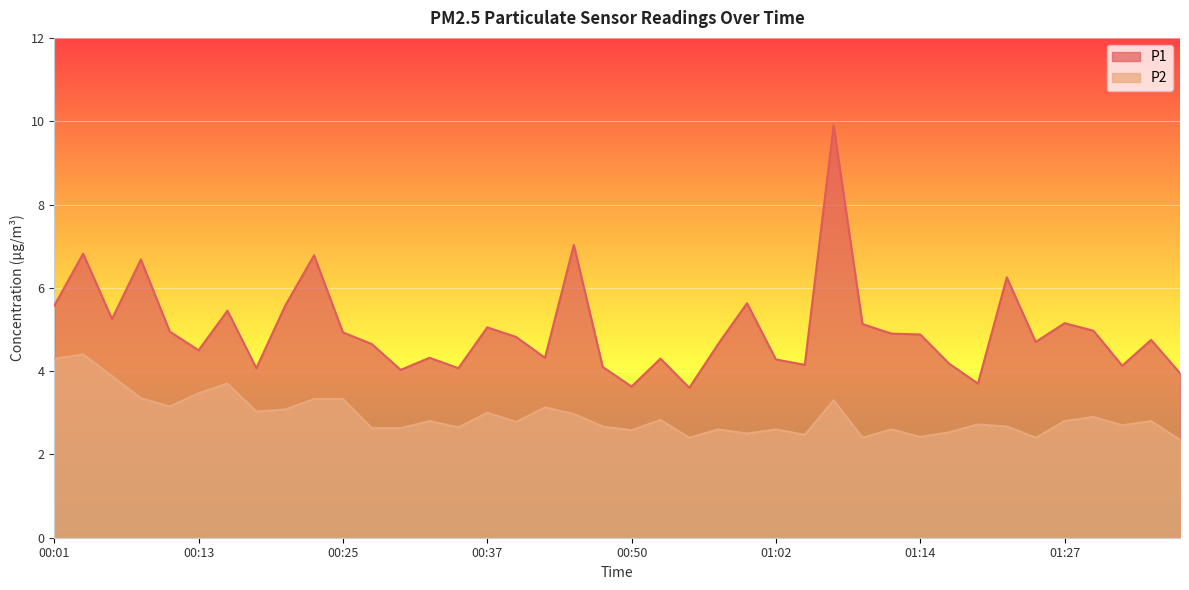

What are all the series names shown in the legend?

P1, P2